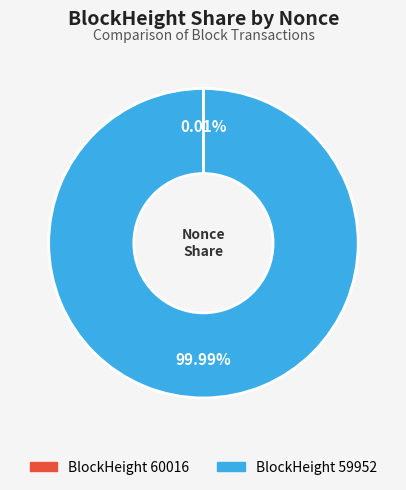

Is there a majority slice in this chart?

Yes